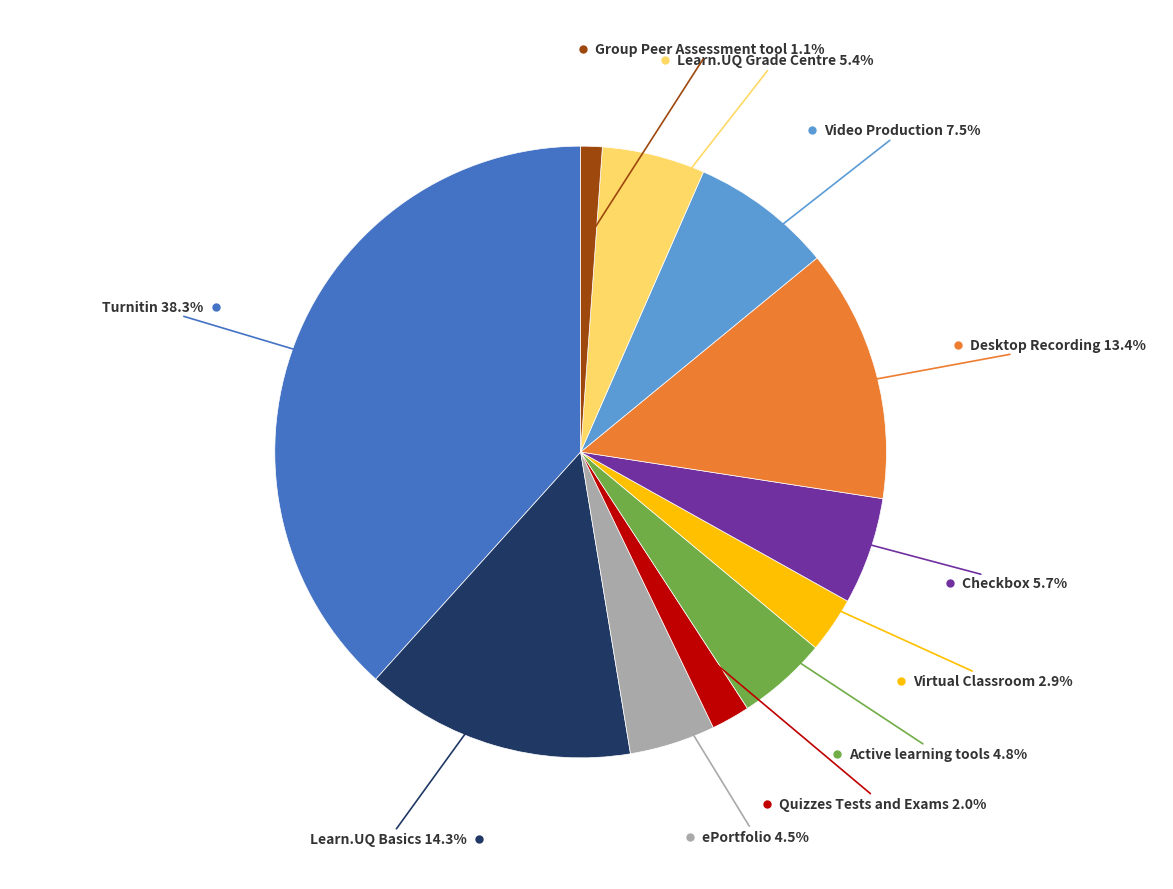

The ePortfolio slice represents 18% of the pie. True or false?

False